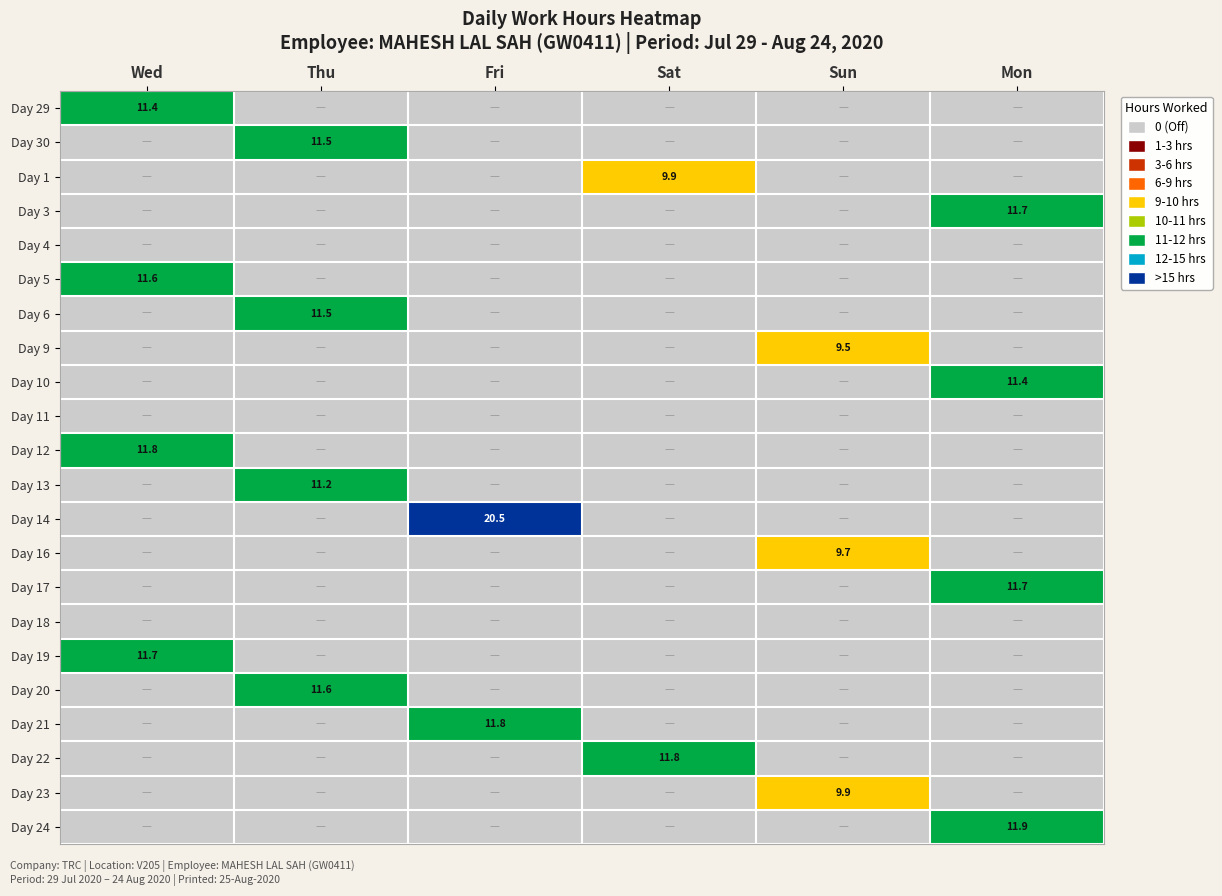

True or false: Day 9 has a value of 9.5 at Sun.

True